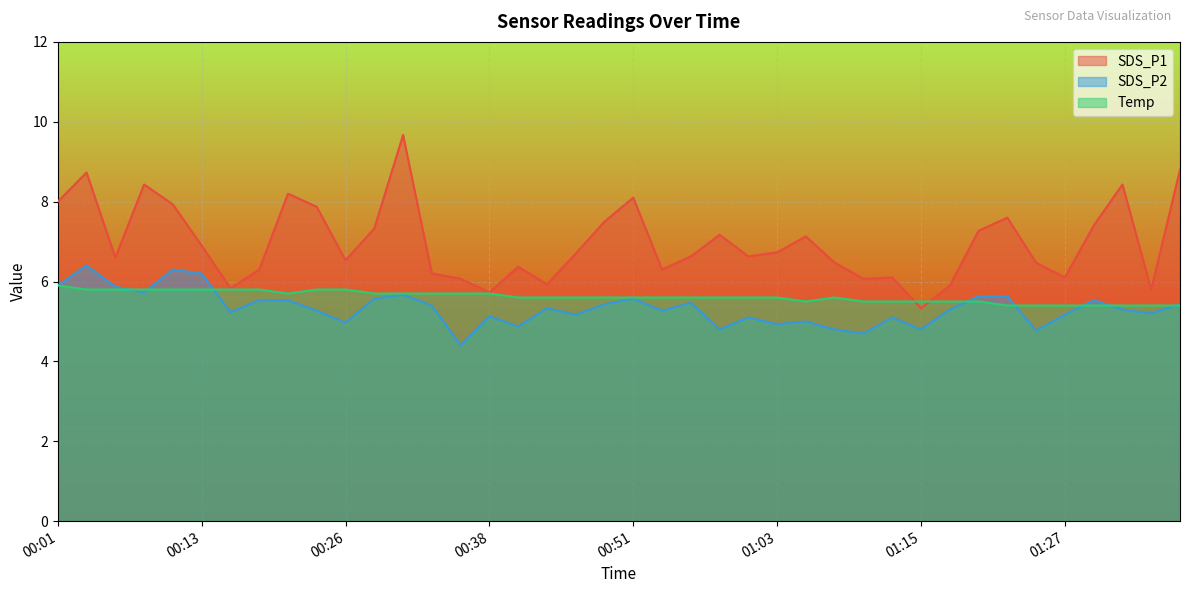

At which label does SDS_P1 first exceed 6?

00:01